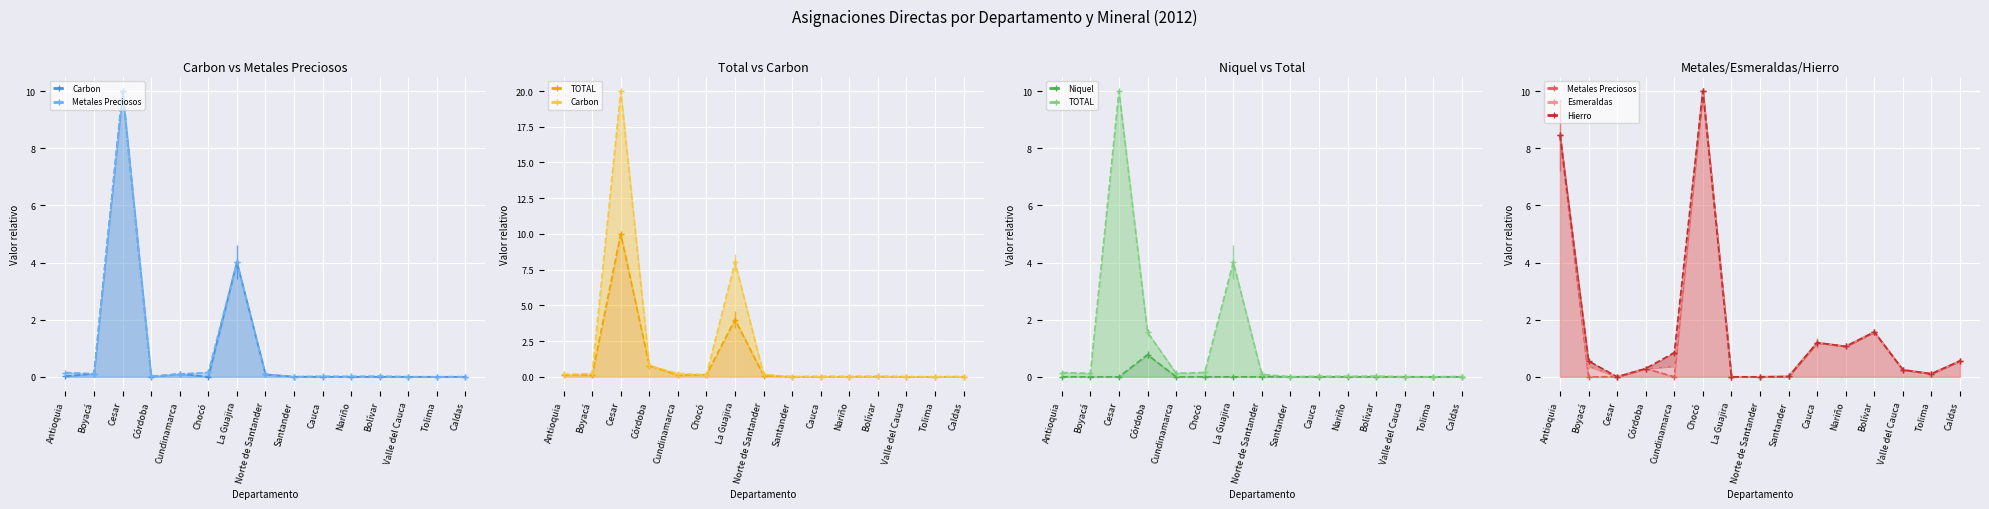

What is the label of the 14th point from the right?

Boyacá